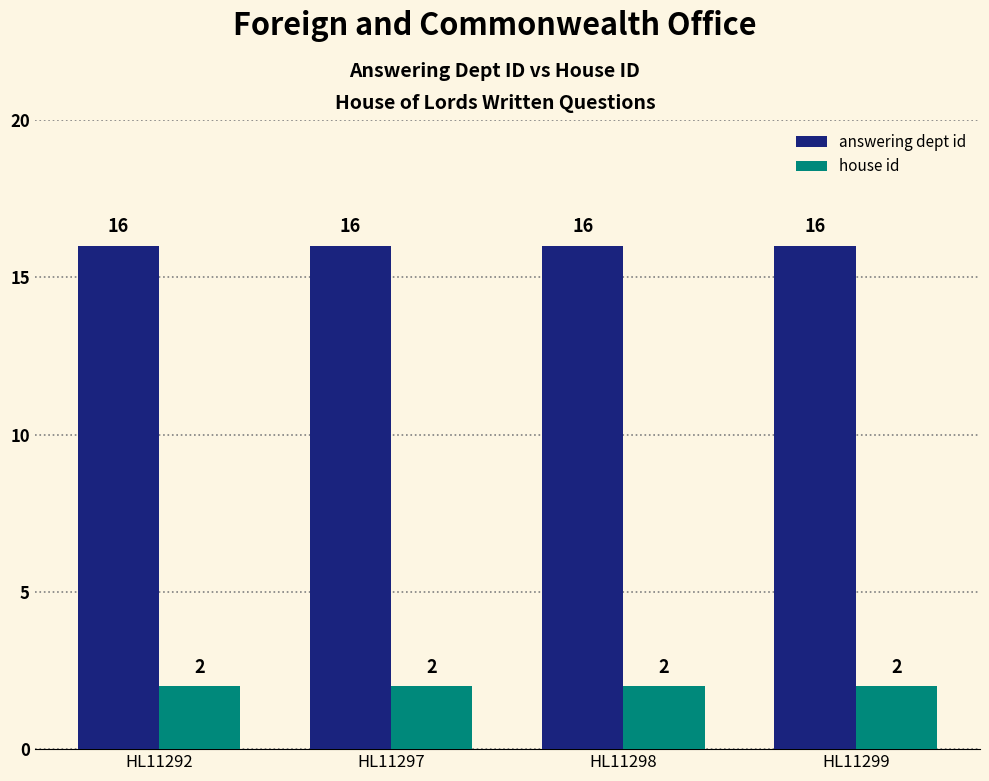

What are all the series names shown in the legend?

answering dept id, house id